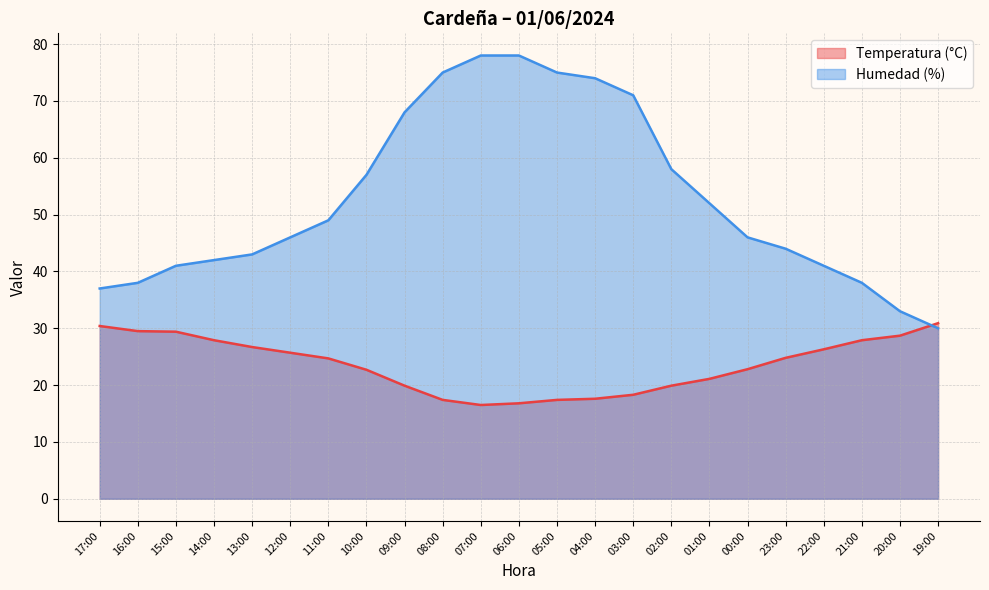

How many data points in Humedad (%) are less than 46?

10